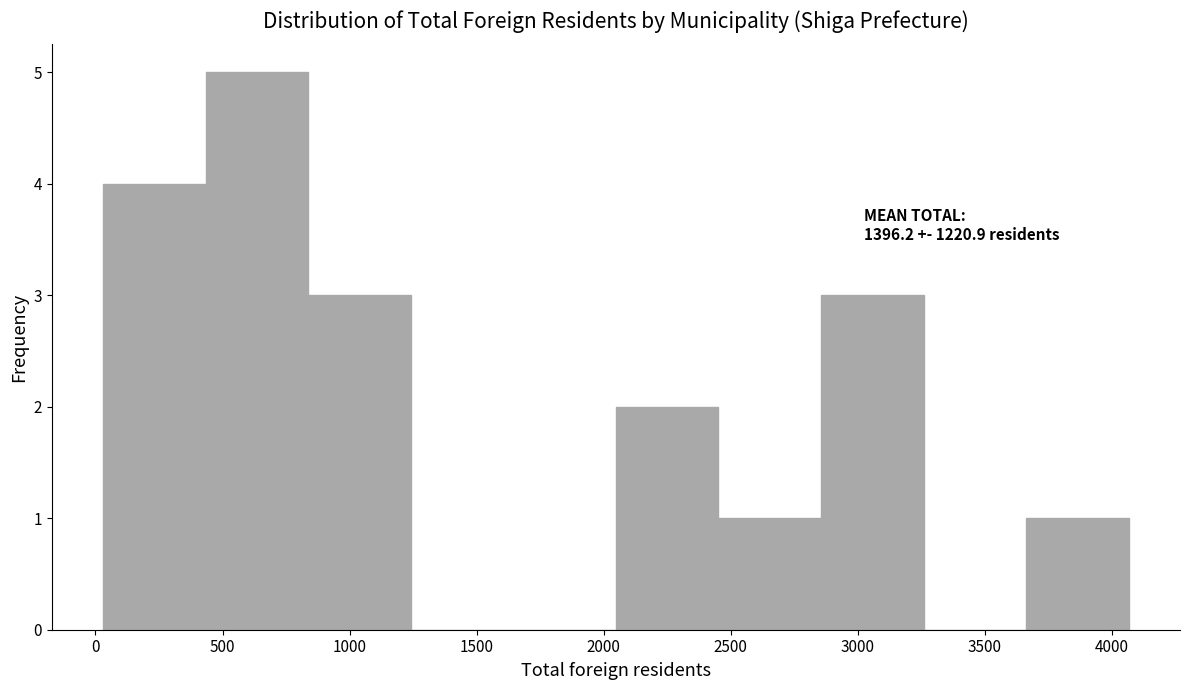

Over which range of the x-axis is the bar tallest?

450 to 850